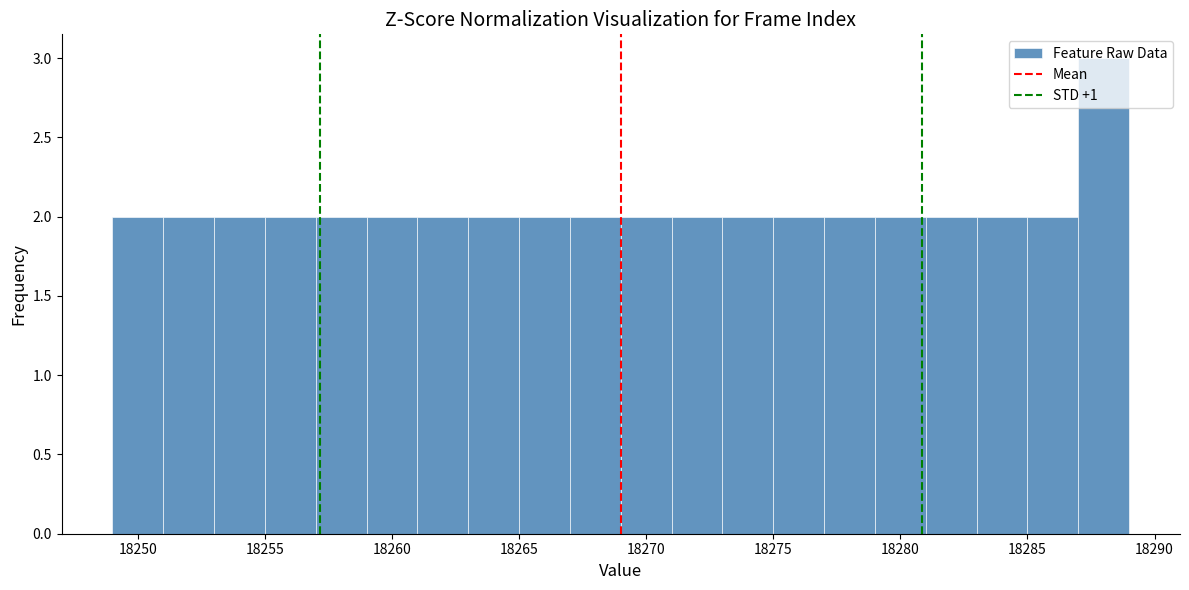

Reading left to right, list every bar in this chart as the range it spans on the x-axis followed by its height. The values are not printed on the chart, so give them approximately, as read against the axis.

18249 to 18251: 2
18251 to 18253: 2
18253 to 18255: 2
18255 to 18257: 2
18257 to 18259: 2
18259 to 18261: 2
18261 to 18263: 2
18263 to 18265: 2
18265 to 18267: 2
18267 to 18269: 2
18269 to 18271: 2
18271 to 18273: 2
18273 to 18275: 2
18275 to 18277: 2
18277 to 18279: 2
18279 to 18281: 2
18281 to 18283: 2
18283 to 18285: 2
18285 to 18287: 2
18287 to 18289: 3